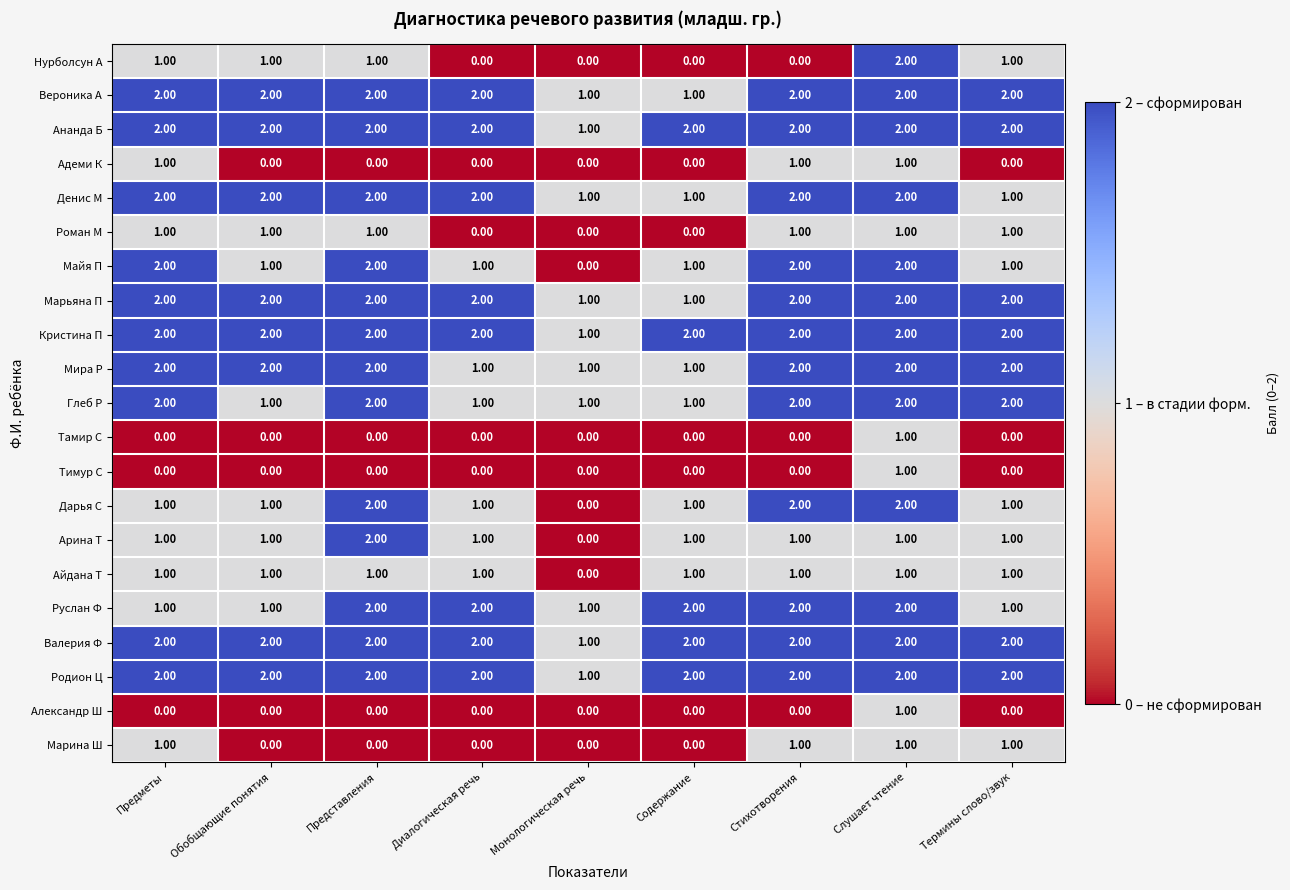

What is the sum of all Айдана Т values?

8